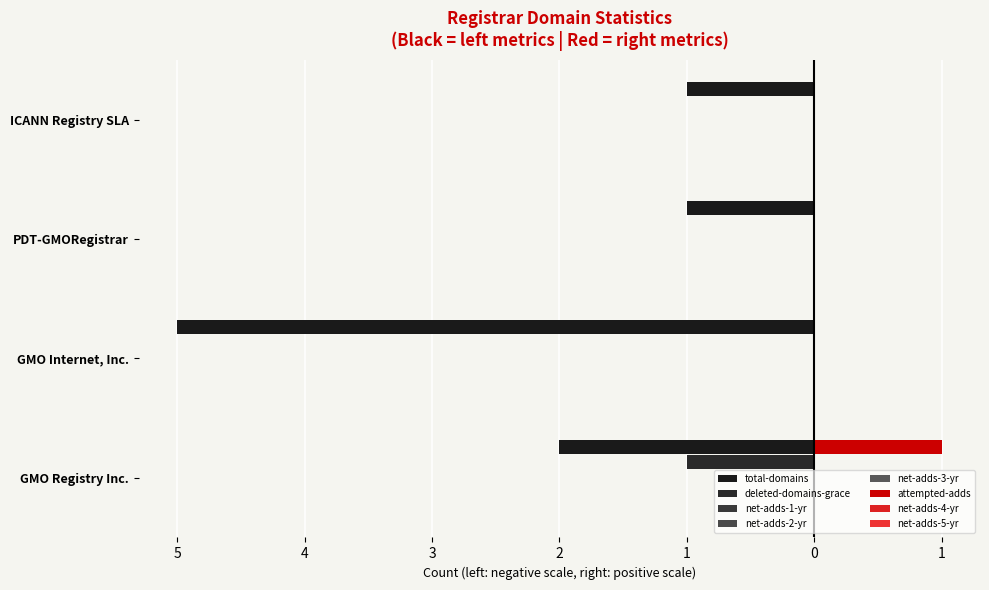

At ICANN Registry SLA, list the series in order from smallest to largest.

total-domains, deleted-domains-grace, attempted-adds